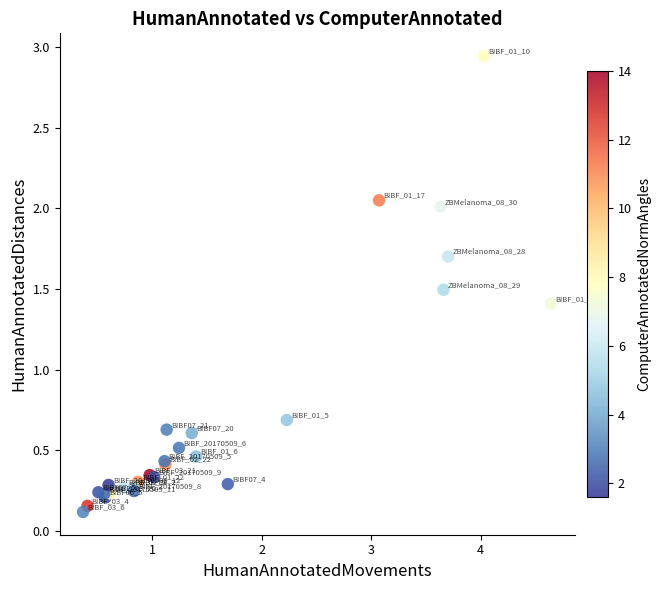

What Y value in the scatter plot is closest to 1?

0.7